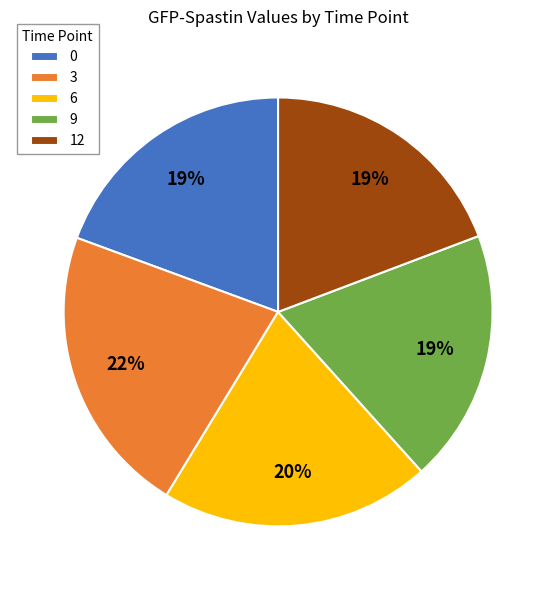

To the nearest percent, what percentage of the pie is 6?

20%